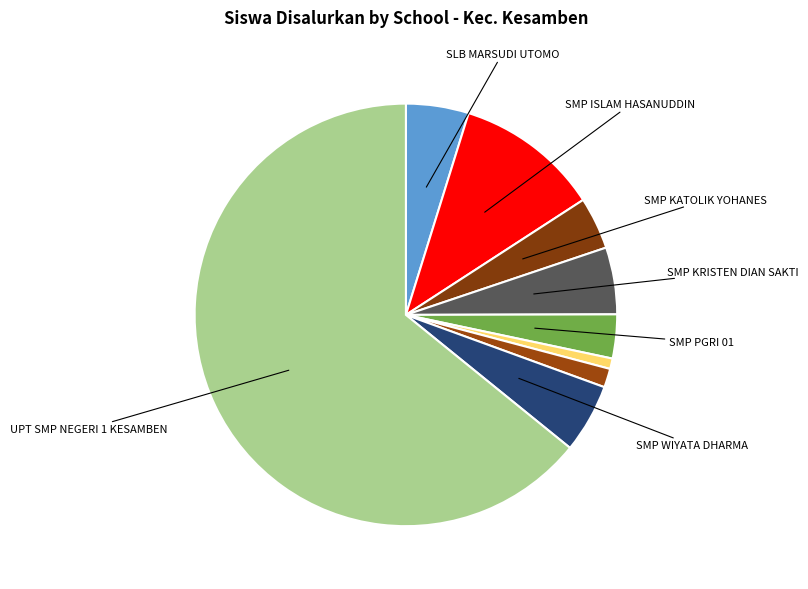

What is the majority slice?

UPT SMP NEGERI 1 KESAMBEN